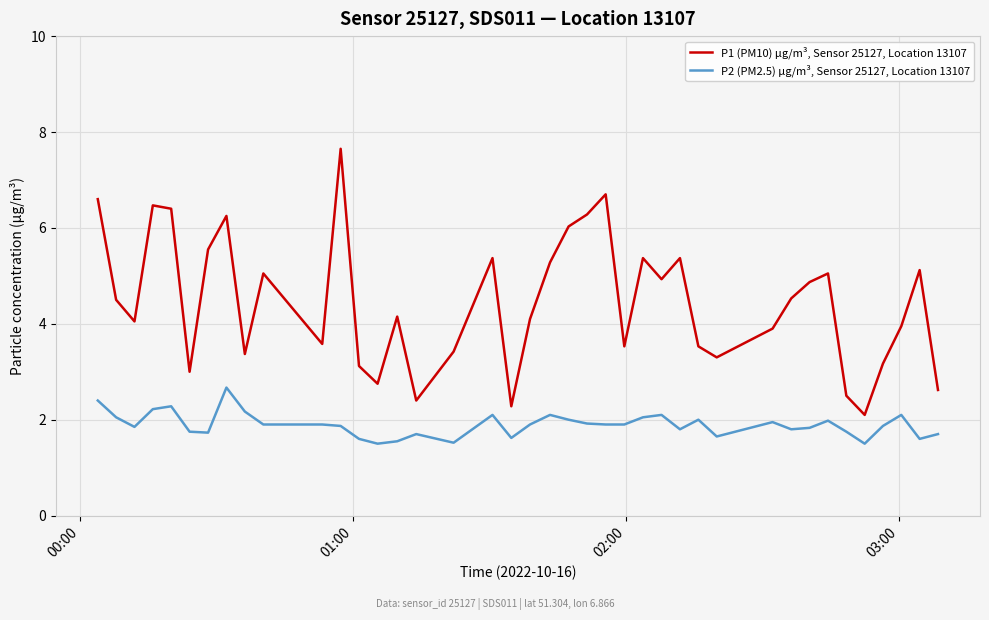

List the series in order of their peak value, highest first.

P1 (PM10) µg/m³, Sensor 25127, Location 13107, P2 (PM2.5) µg/m³, Sensor 25127, Location 13107